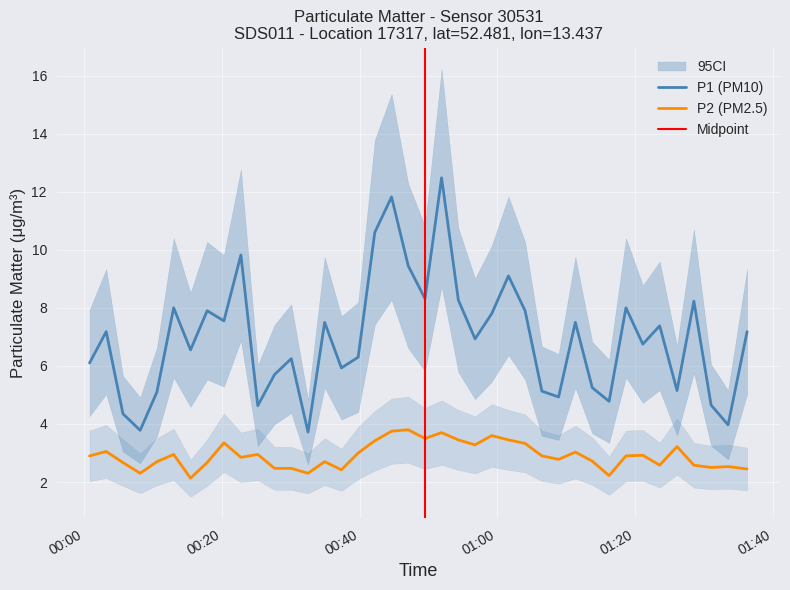

True or false: P2 and P1 cross at least once.

False